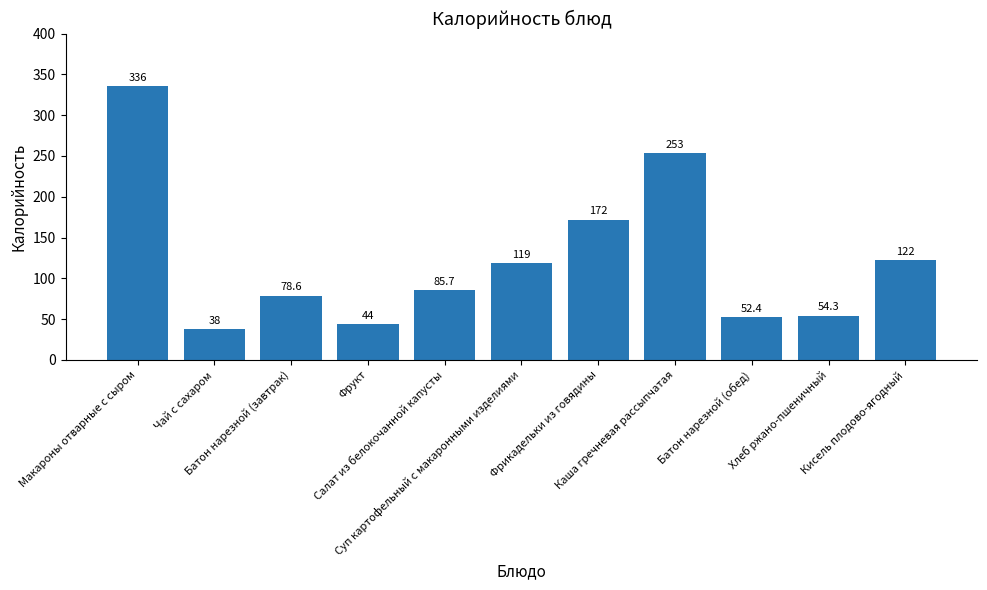

What position from the left is Каша гречневая рассыпчатая?

8